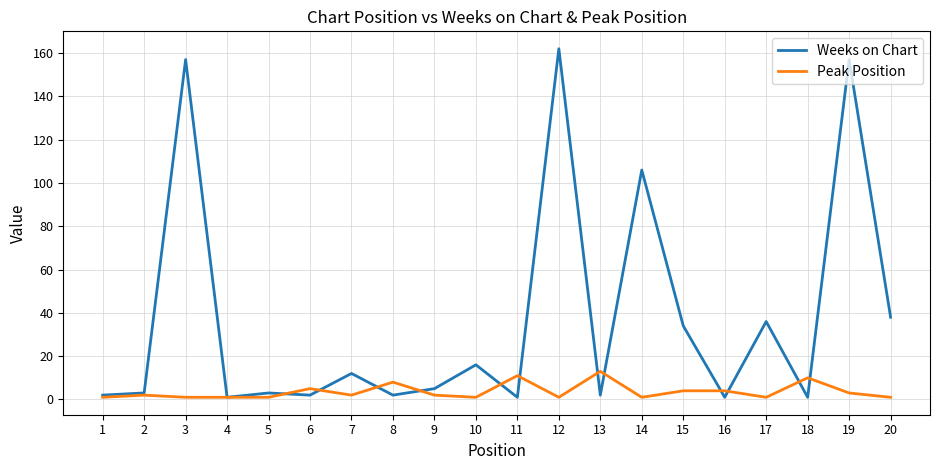

Which series has the largest range (max minus min)?

Weeks on Chart